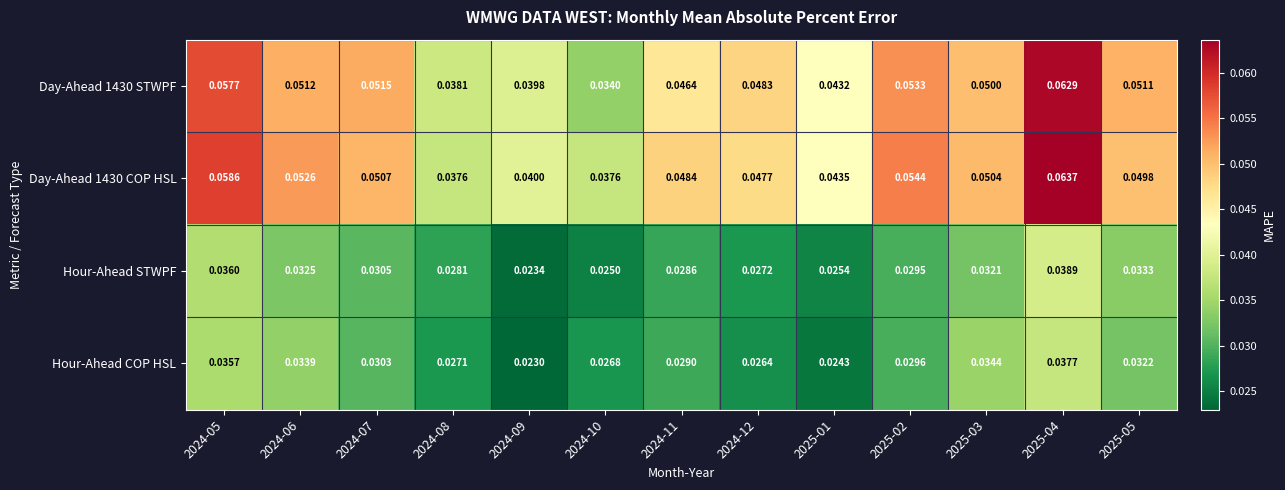

How many data points does each series have?

13